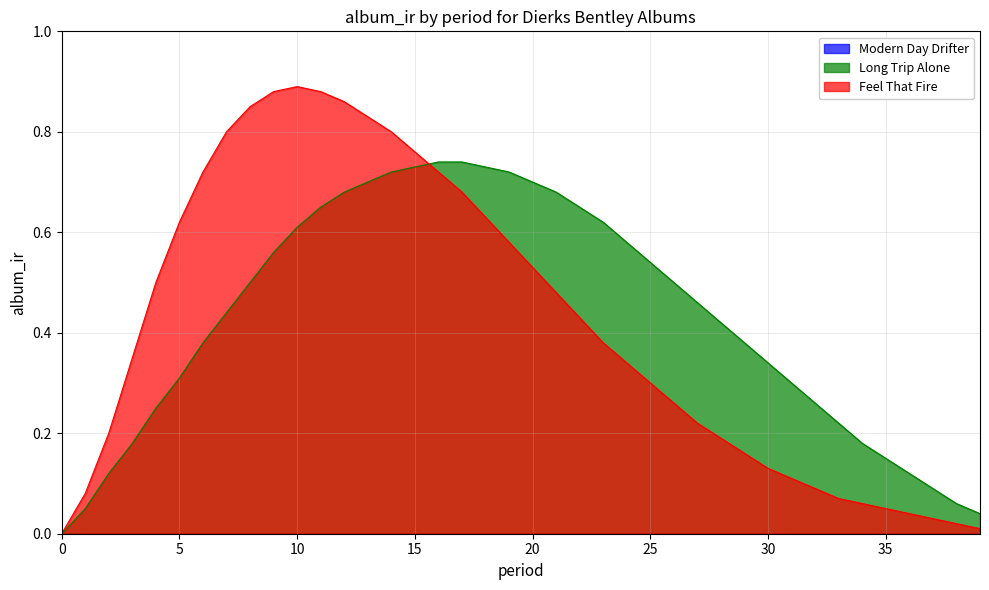

Reading left to right, extract all data points from this chart.

Long Trip Alone: 0.0	0.1	0.1	0.2	0.2	0.3	0.4	0.4	0.5	0.6	0.6	0.7	0.7	0.7	0.7	0.7	0.7	0.7	0.7	0.7	0.7	0.7	0.7	0.6	0.6	0.5	0.5	0.5	0.4	0.4	0.3	0.3	0.3	0.2	0.2	0.1	0.1	0.1	0.1	0.0
Feel That Fire: 0.0	0.1	0.2	0.3	0.5	0.6	0.7	0.8	0.8	0.9	0.9	0.9	0.9	0.8	0.8	0.8	0.7	0.7	0.6	0.6	0.5	0.5	0.4	0.4	0.3	0.3	0.3	0.2	0.2	0.2	0.1	0.1	0.1	0.1	0.1	0.1	0.0	0.0	0.0	0.0